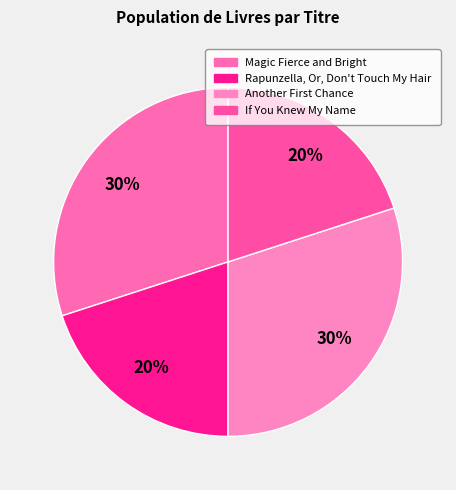

Which category has the smallest portion of the pie?

Rapunzella, Or, Don't Touch My Hair